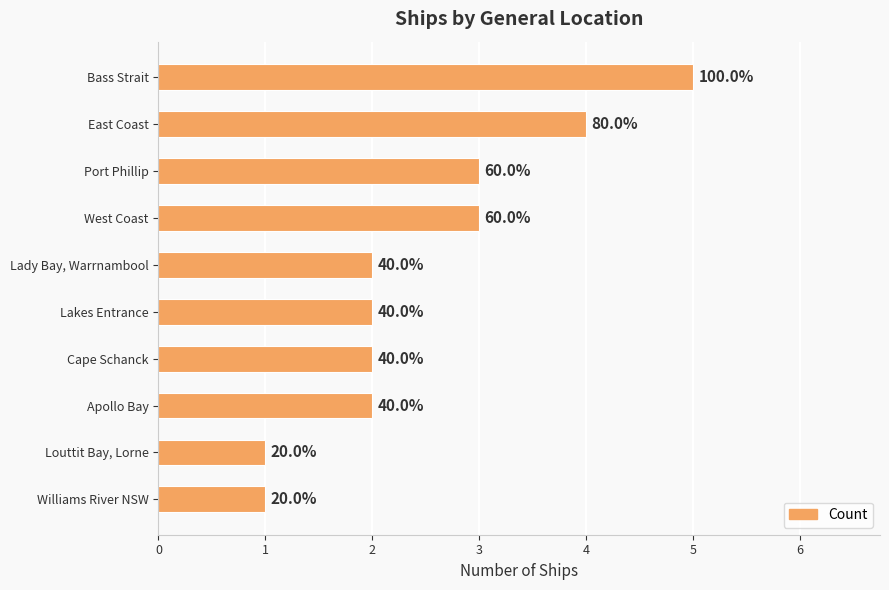

What is the sum of all values?

25